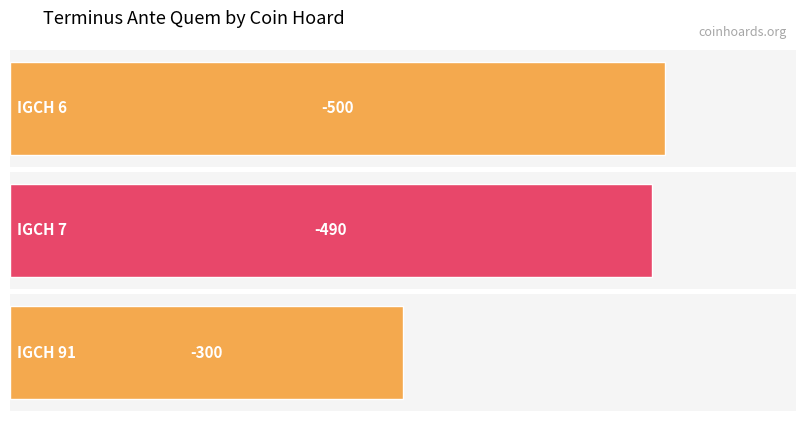

Reading right to left, transcribe all the data shown in this chart.

IGCH 91=-300	IGCH 7=-490	IGCH 6=-500